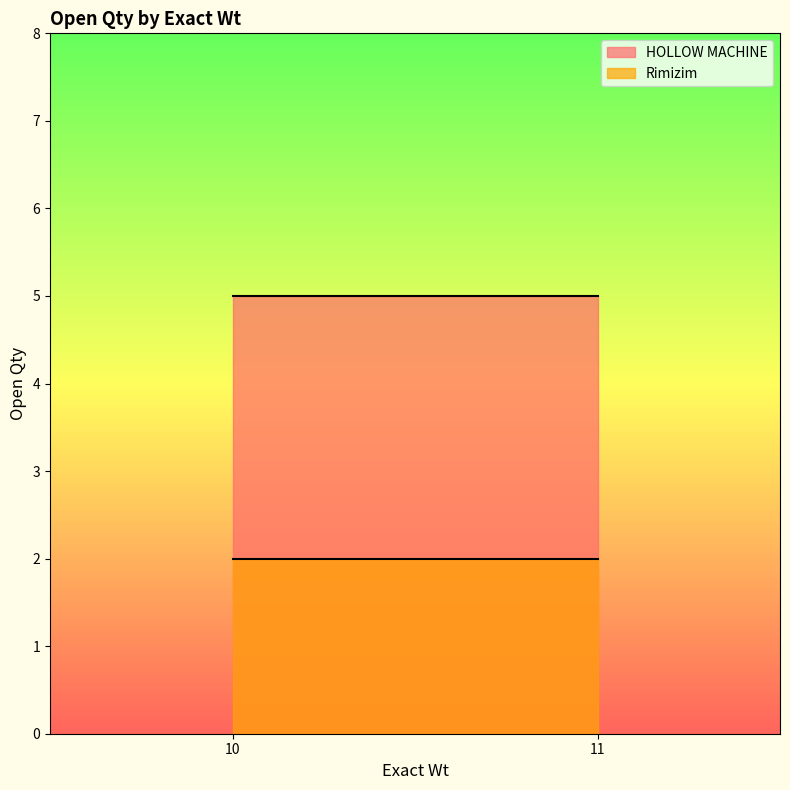

Which label corresponds to the largest value in the chart?

10